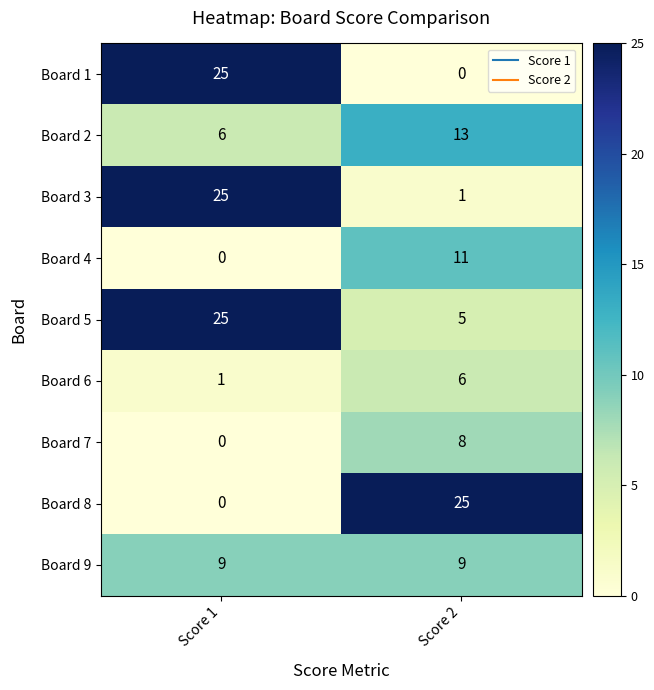

At which label does Board 3 reach its peak?

Score 1